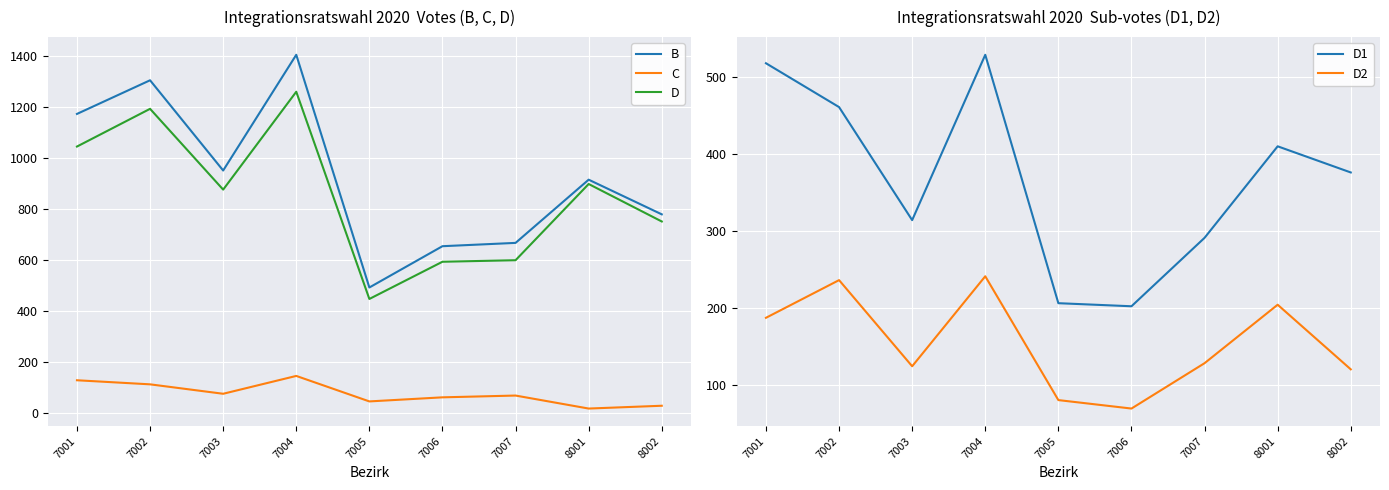

What is the average value of the C series?

75